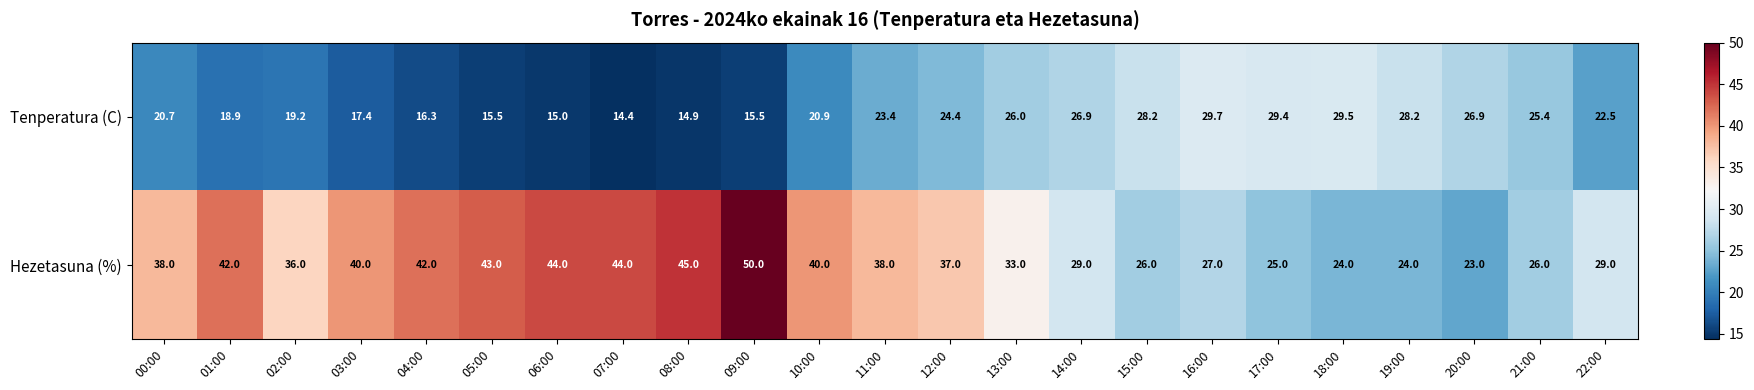

The value of Hezetasuna (%) at 08:00 is 22.9. True or false?

False